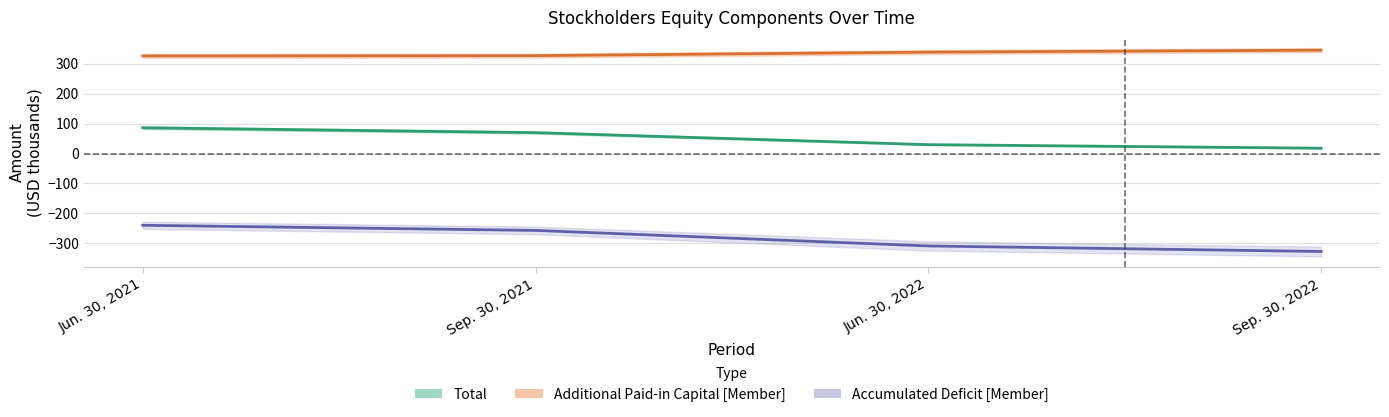

Is the value of Accumulated Deficit [Member] at Sep. 30, 2021 greater than the value of Total at Sep. 30, 2021?

No